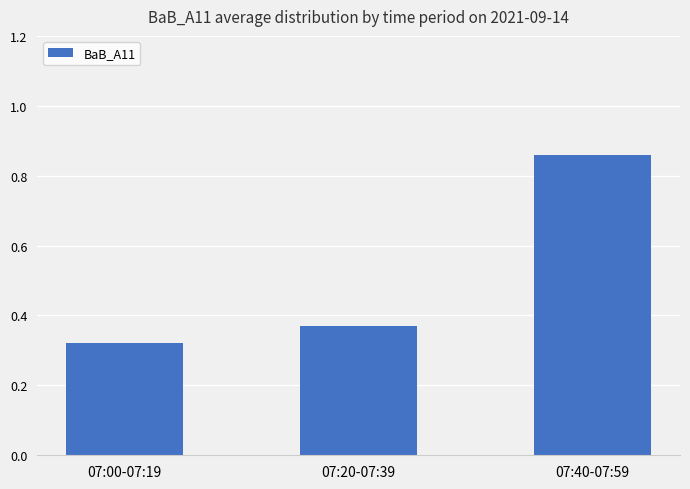

Count the values in the range 0 to 1.

3